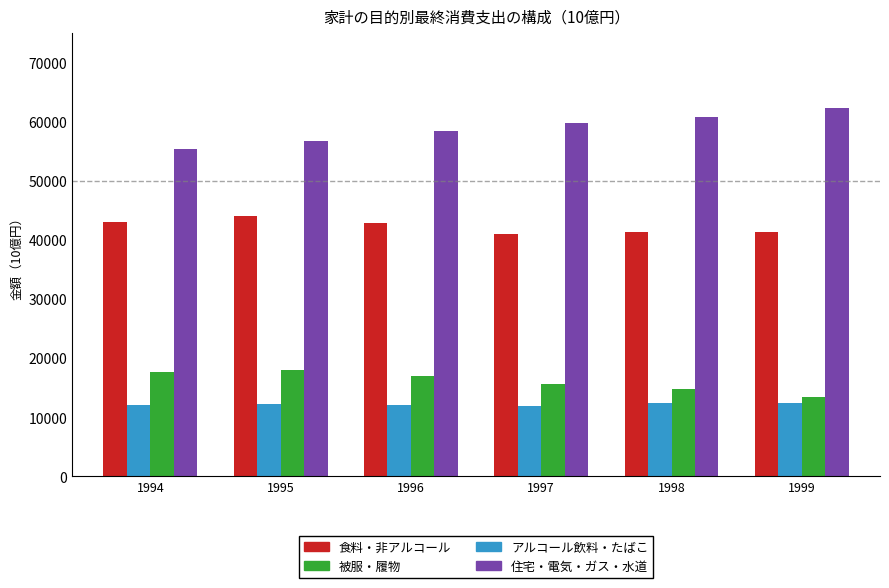

Is the value of アルコール飲料・たばこ at 1995 greater than the value of 食料・非アルコール at 1995?

No